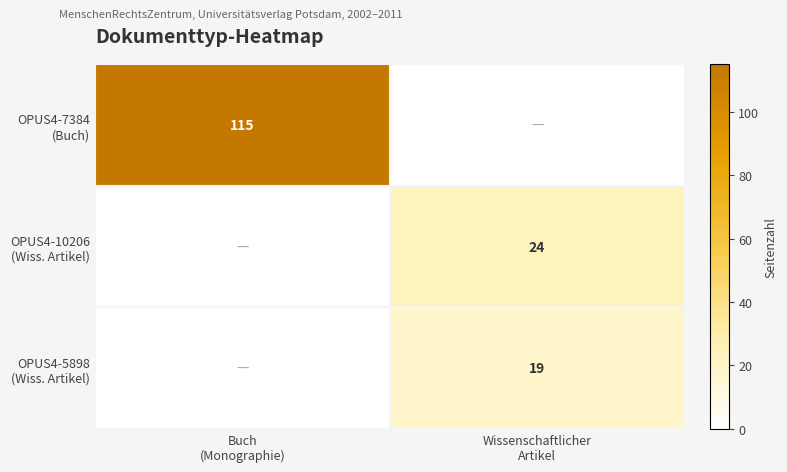

What is the difference between the maximum and minimum values in the OPUS4-5898 (Wiss. Artikel) series?

19